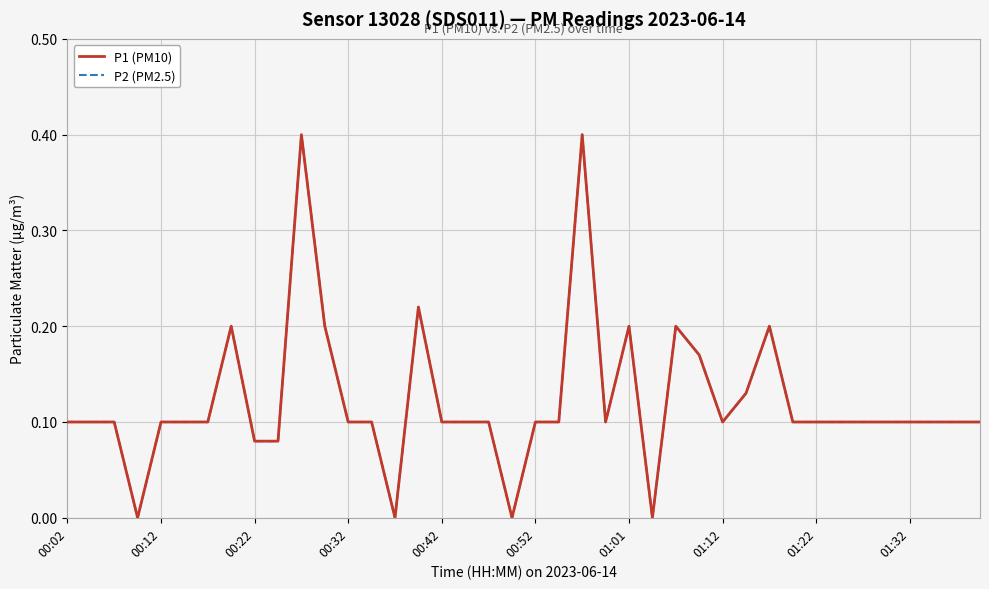

Does the chart display data point markers on the line(s)?

No